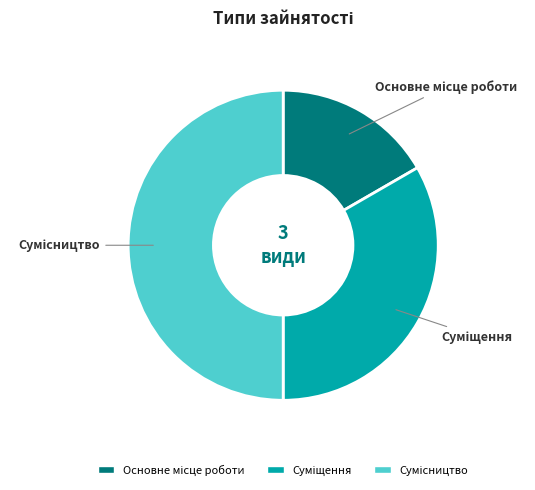

How many slices are in this pie chart?

3